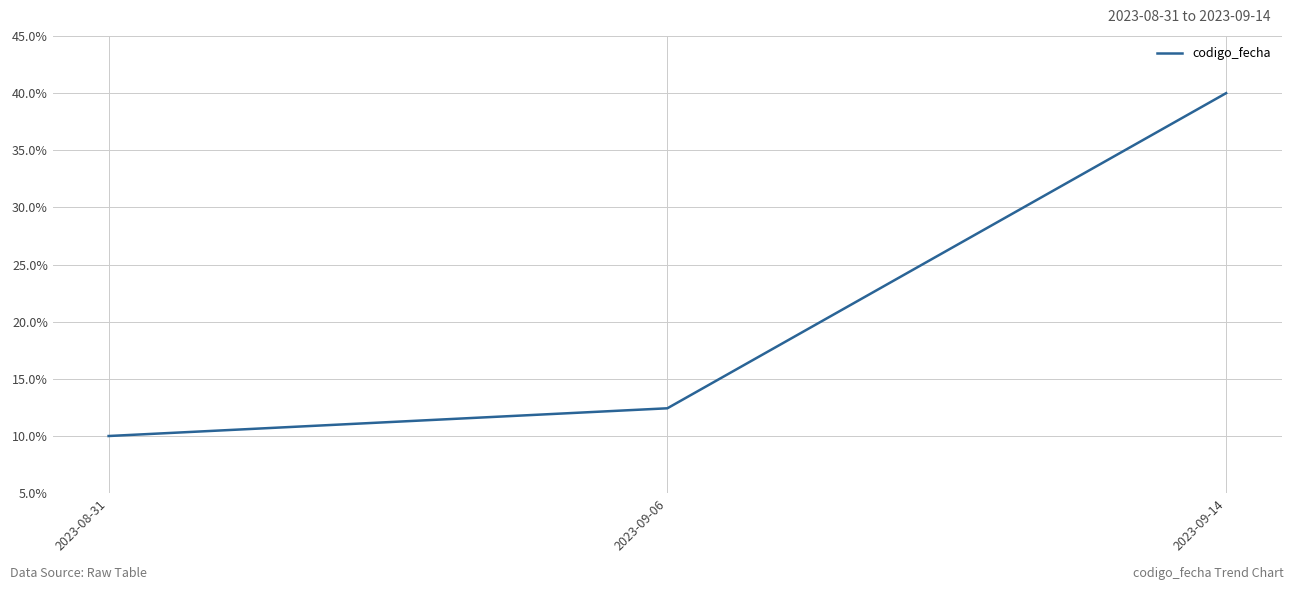

Is this an area chart (filled region under the line)?

No